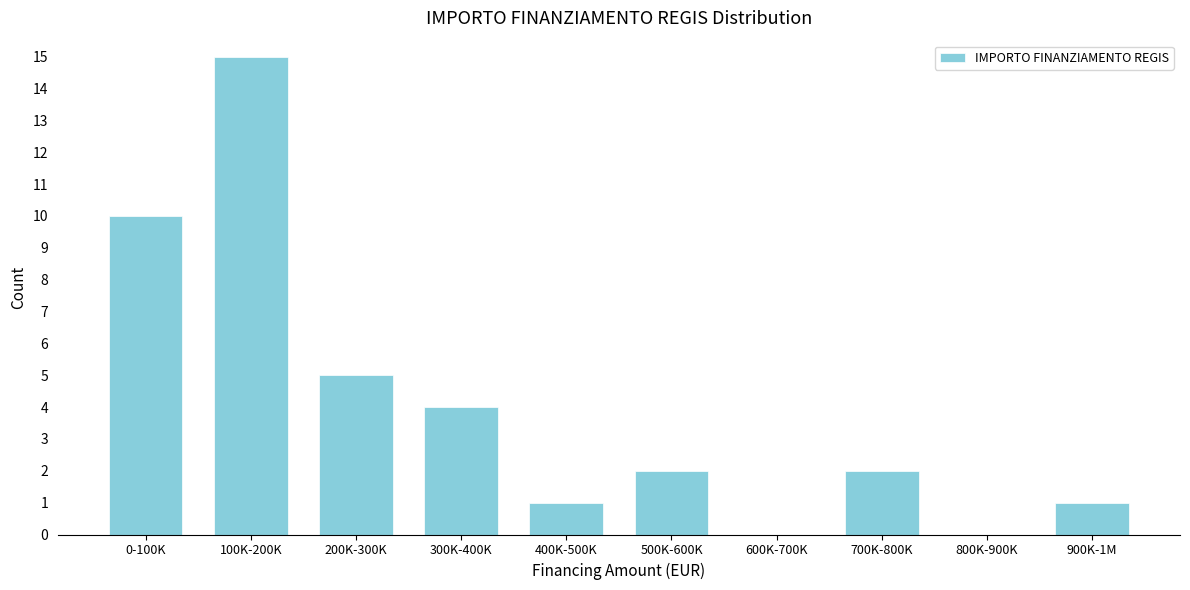

Between 300K-400K and 200K-300K, which is larger?

200K-300K